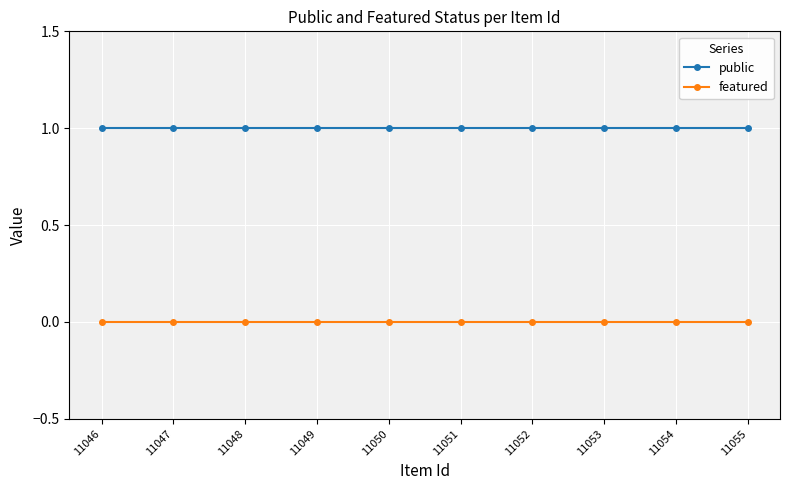

Which series has the largest total across all categories?

public